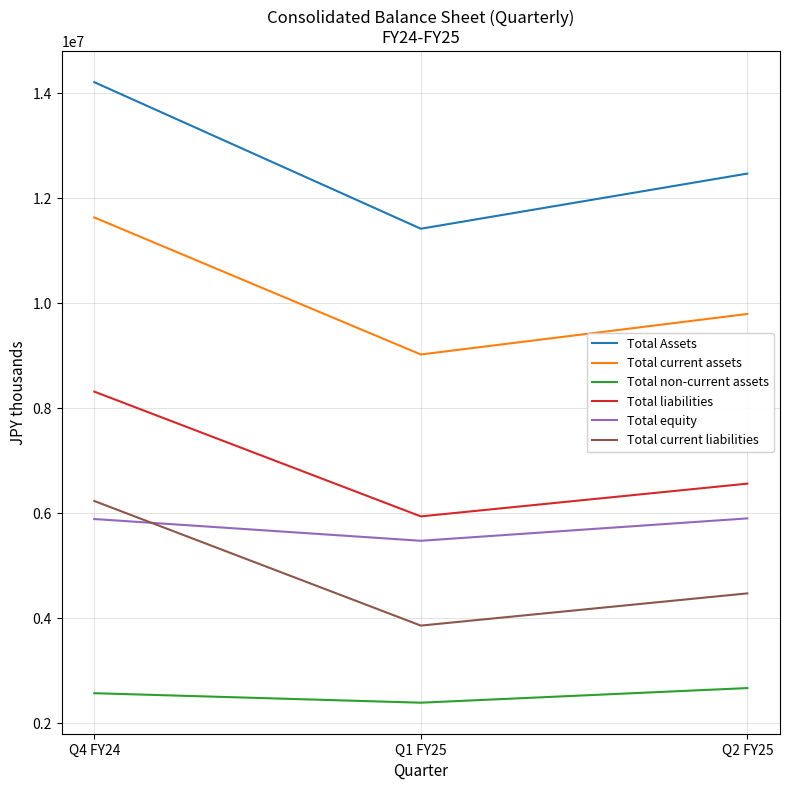

Which series has the widest spread of values?

Total Assets